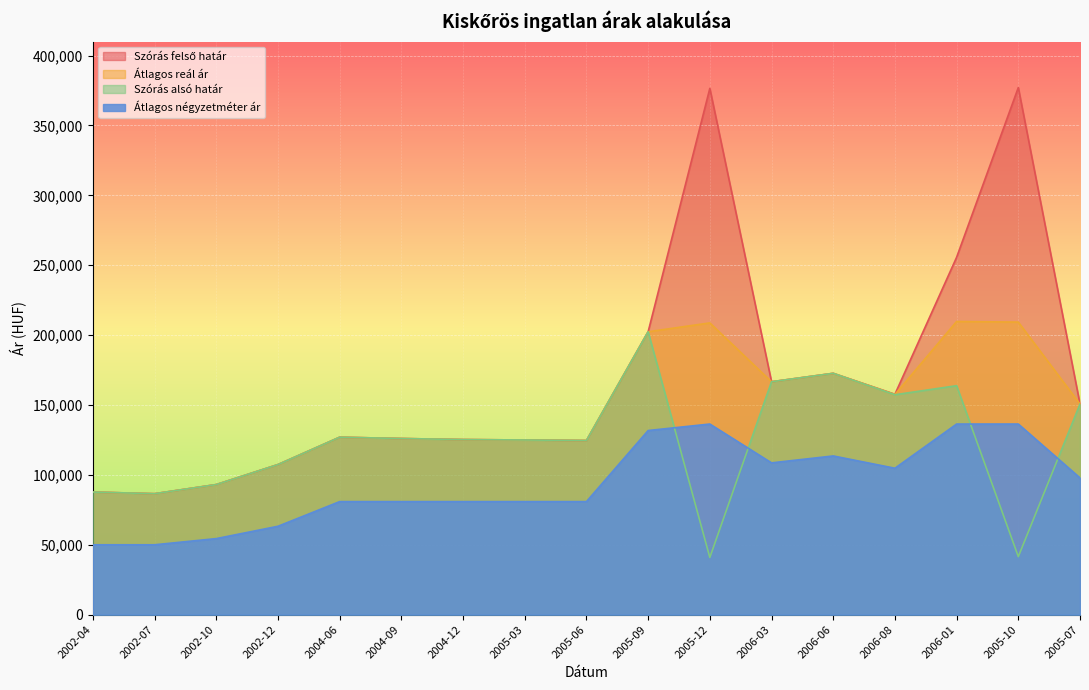

What is the total value across all series at 2004-06?

461765